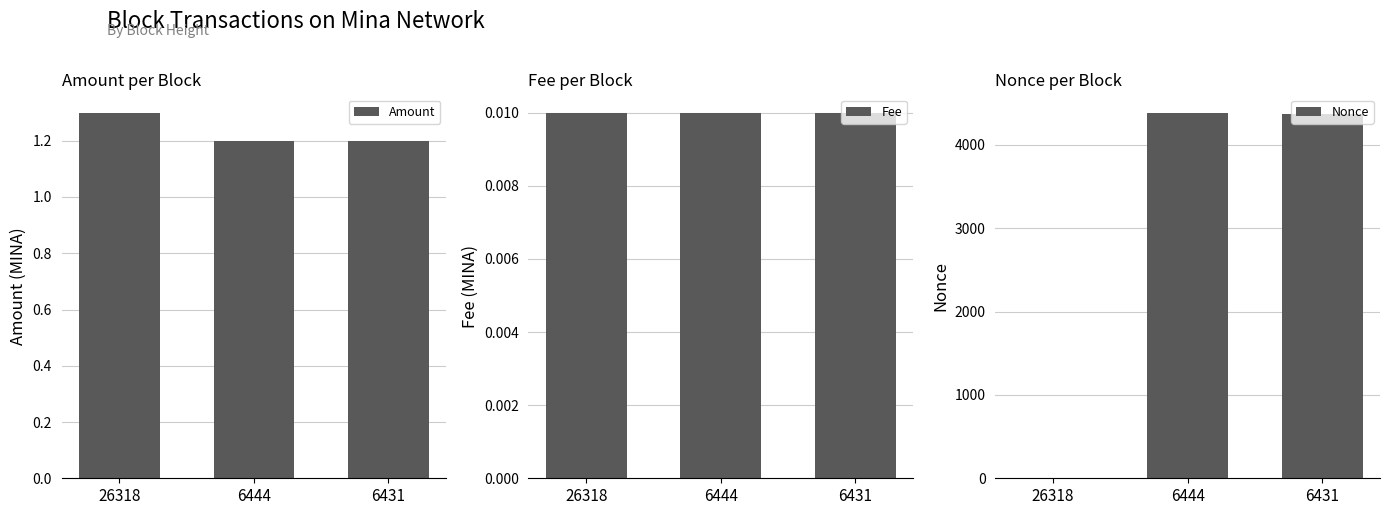

What is the average value of the Nonce series?

2919